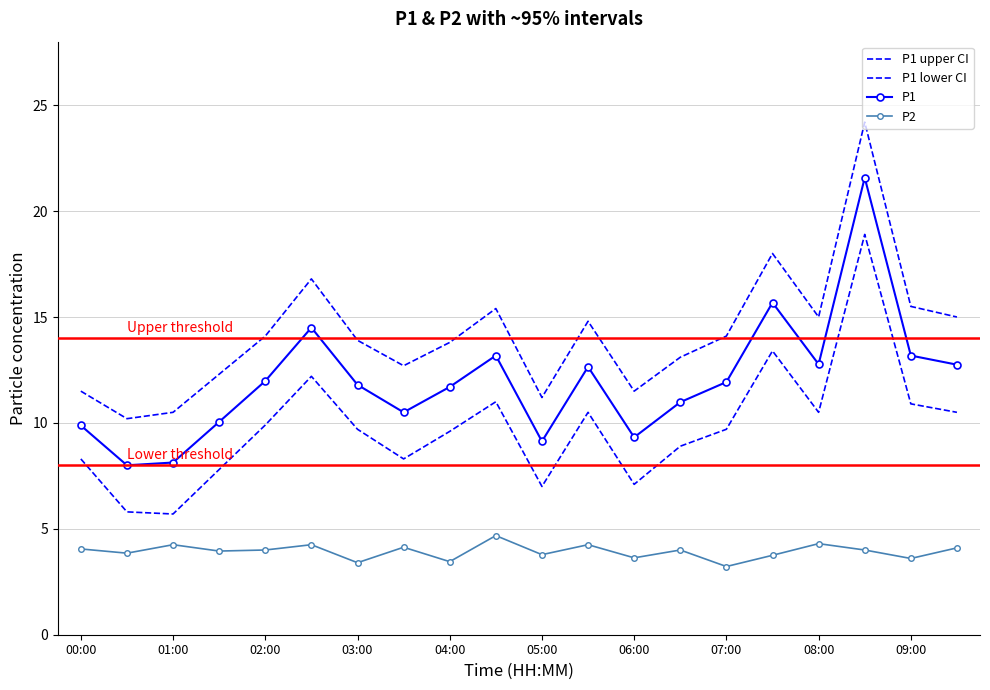

Reading left to right, extract all data points from this chart.

P1 upper CI: 11.5	10.2	10.5	12.3	14.1	16.8	13.9	12.7	13.8	15.4	11.2	14.8	11.5	13.1	14.1	18.0	15.0	24.2	15.5	15.0
P1 lower CI: 8.3	5.8	5.7	7.8	9.9	12.2	9.7	8.3	9.6	11.0	7.0	10.5	7.1	8.9	9.7	13.4	10.5	18.9	10.9	10.5
P1: 9.9	8.0	8.1	10.1	12.0	14.5	11.8	10.5	11.7	13.2	9.1	12.7	9.3	11.0	11.9	15.7	12.8	21.6	13.2	12.8
P2: 4.0	3.9	4.2	4.0	4.0	4.2	3.4	4.1	3.5	4.7	3.8	4.2	3.6	4.0	3.2	3.8	4.3	4.0	3.6	4.1